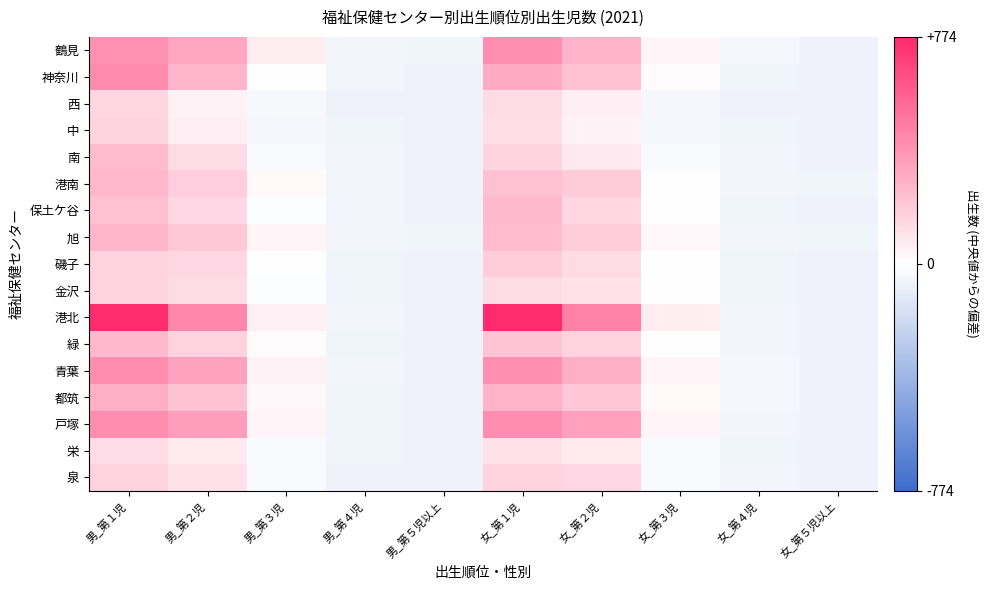

What is the maximum value shown in the chart?

774